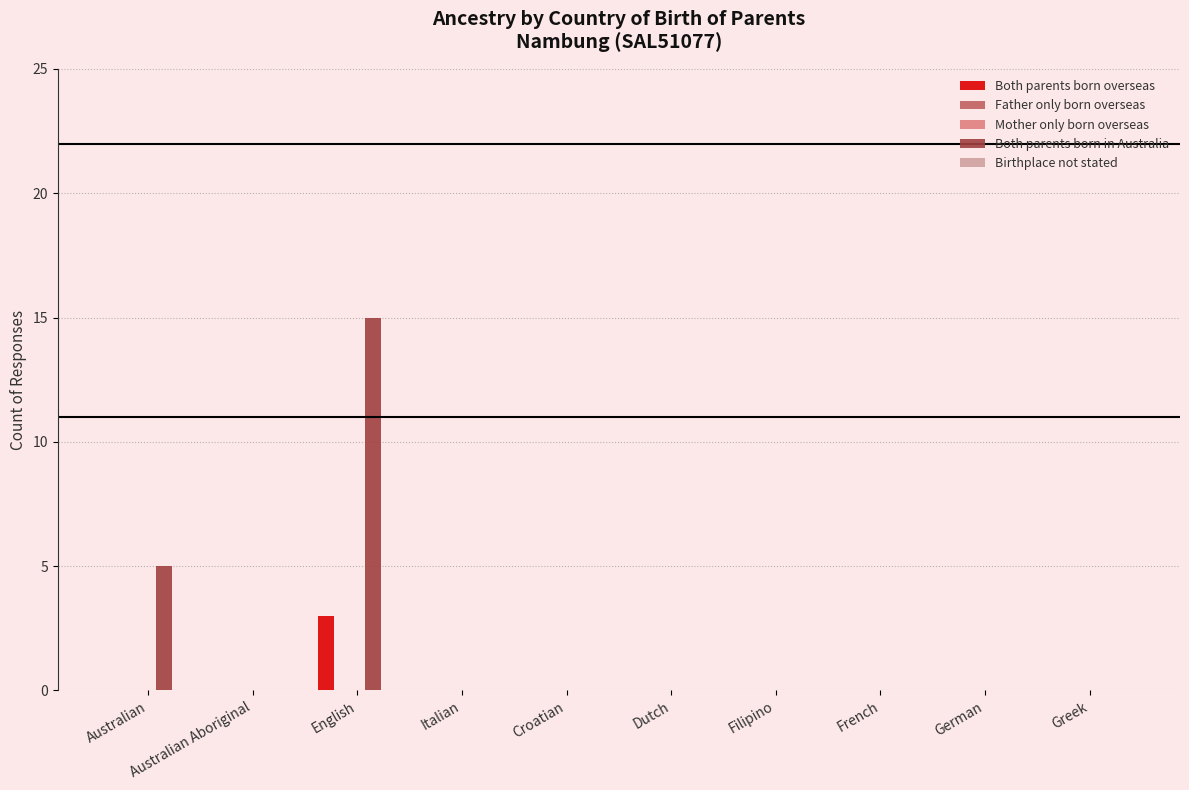

The value of Both parents born in Australia at Filipino is -5. True or false?

False